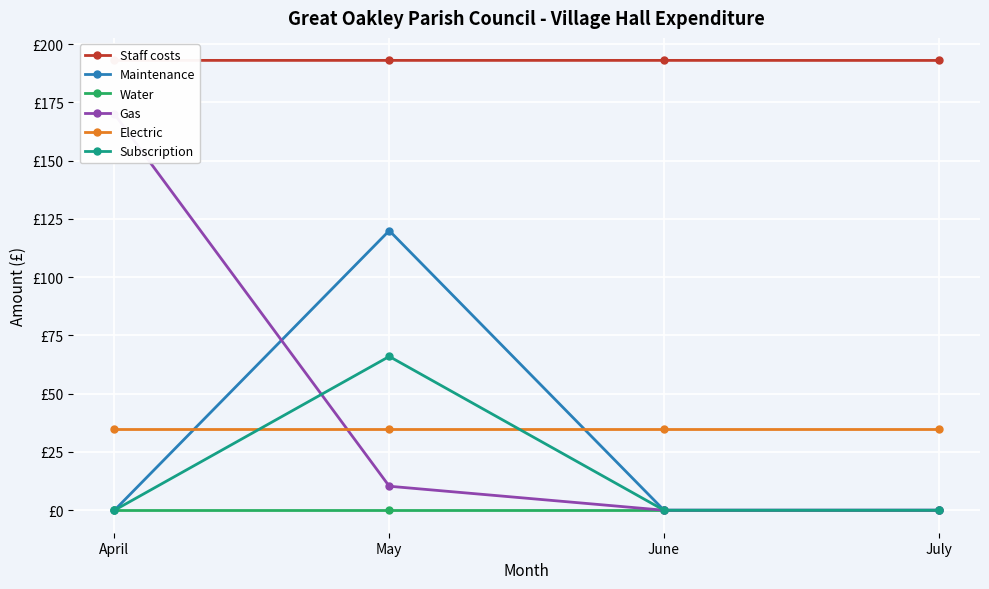

Is the value of Water at April greater than the value of Gas at April?

No